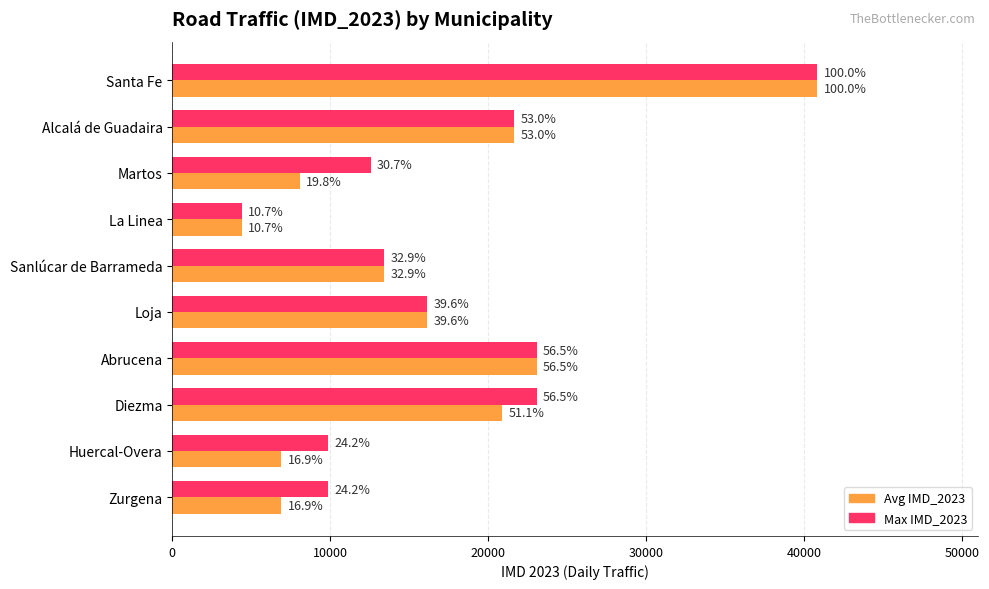

What are all the series names shown in the legend?

Avg IMD_2023, Max IMD_2023